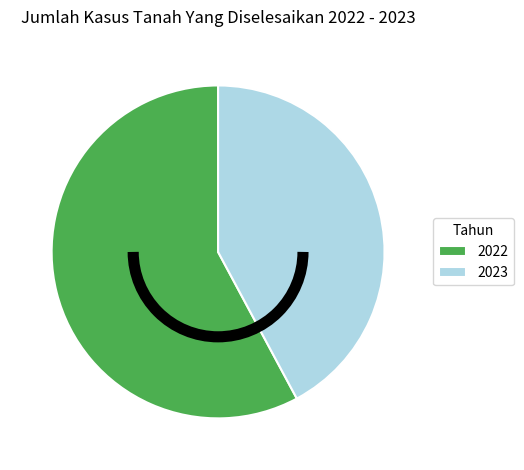

Does any single category account for the majority?

Yes